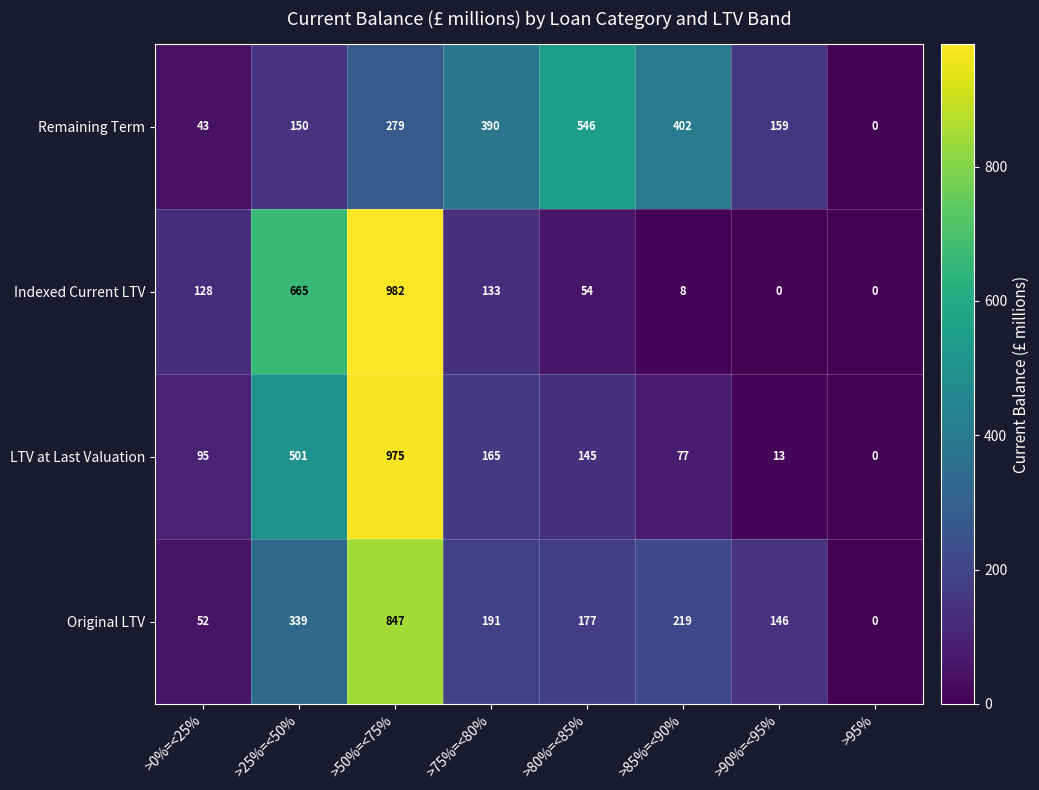

Which category has the lowest value in the LTV at Last Valuation series?

>95%